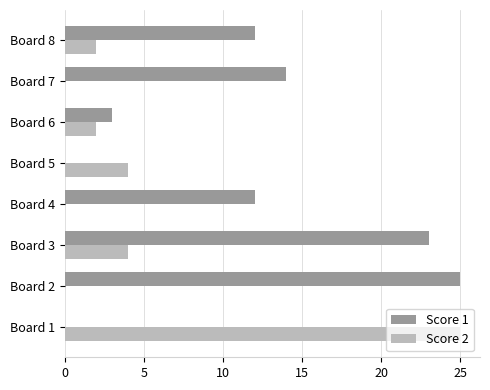

What is the sum of all Score 1 values?

89